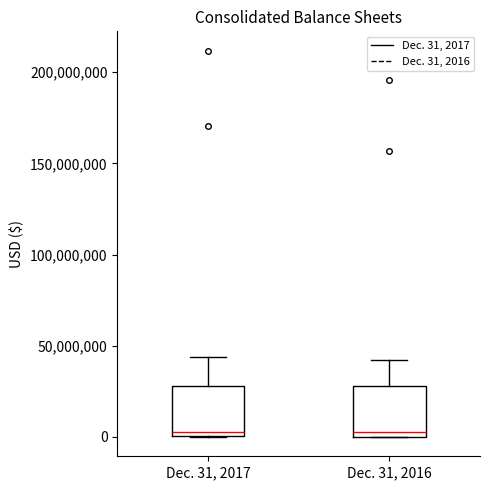

Reading left to right, transcribe this box plot: for each box, give where its median line is, the range the box spans, and where its two whiskers end, as read against the y-axis. The values are not printed on the chart, so give them approximately, as read against the axis.

Dec. 31, 2017: median 5000000, box 0 to 30000000, whiskers 0 to 45000000
Dec. 31, 2016: median 5000000, box 0 to 30000000, whiskers 0 to 40000000